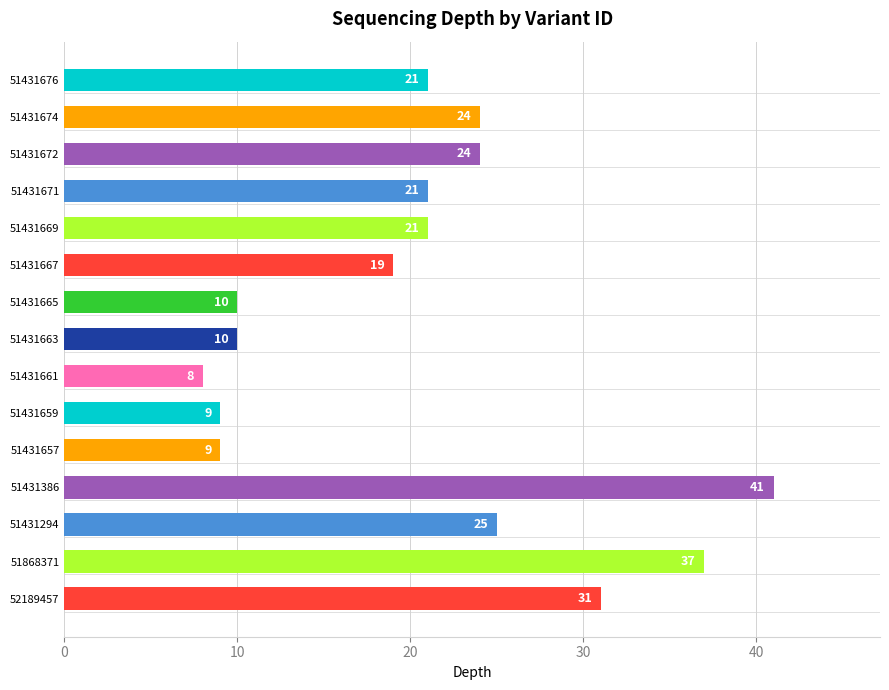

Reading top to bottom, what are all the values shown in this chart?

51431676=21	51431674=24	51431672=24	51431671=21	51431669=21	51431667=19	51431665=10	51431663=10	51431661=8	51431659=9	51431657=9	51431386=41	51431294=25	51868371=37	52189457=31